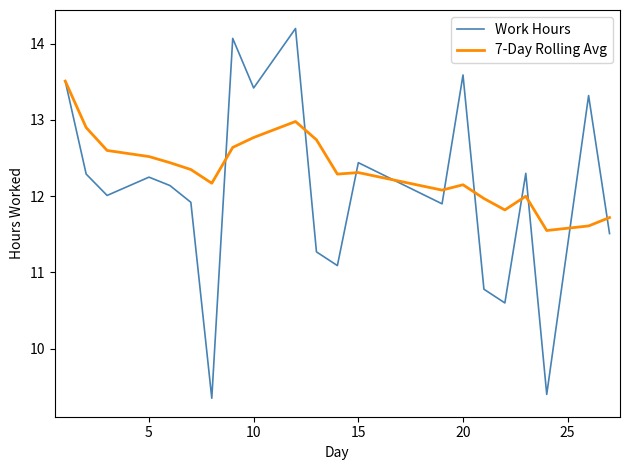

What is the highest value of the Work Hours series?

14.2